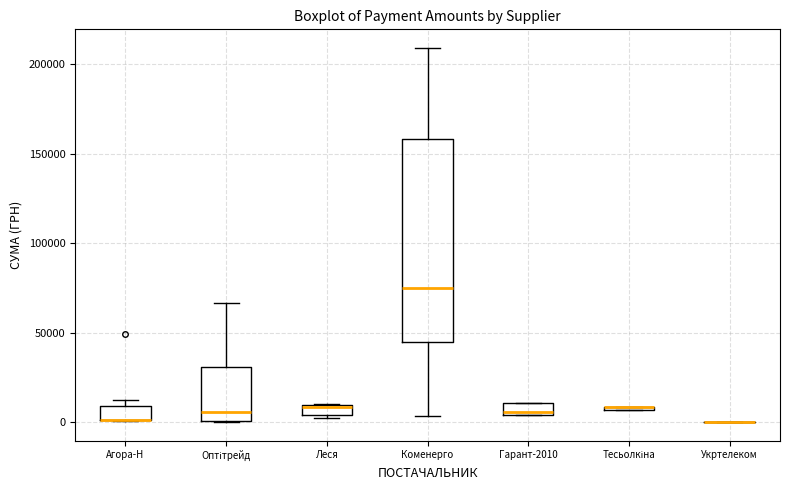

Which box is the tallest, from its lower edge to its upper edge?

Коменерго